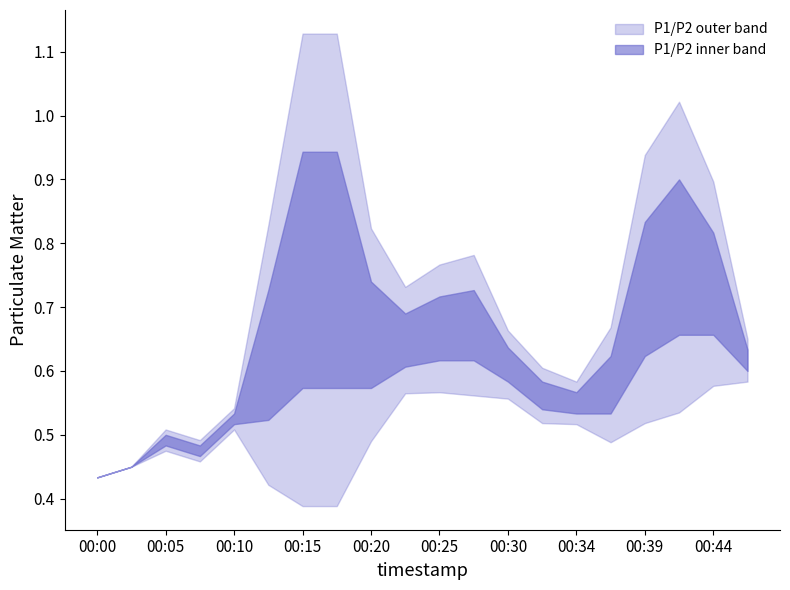

True or false: P1 has more than 1 points higher than both neighbors.

True